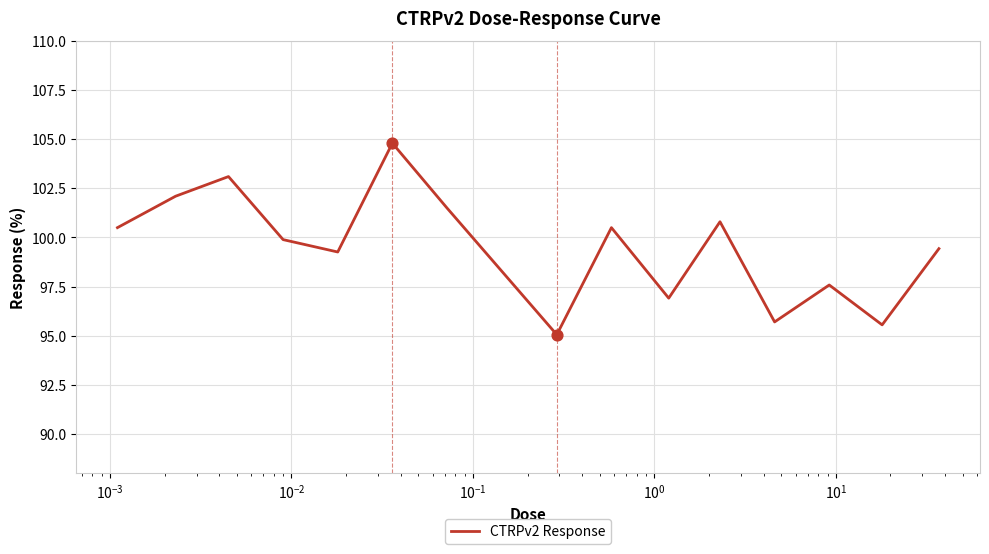

What is the greatest value displayed?

104.8